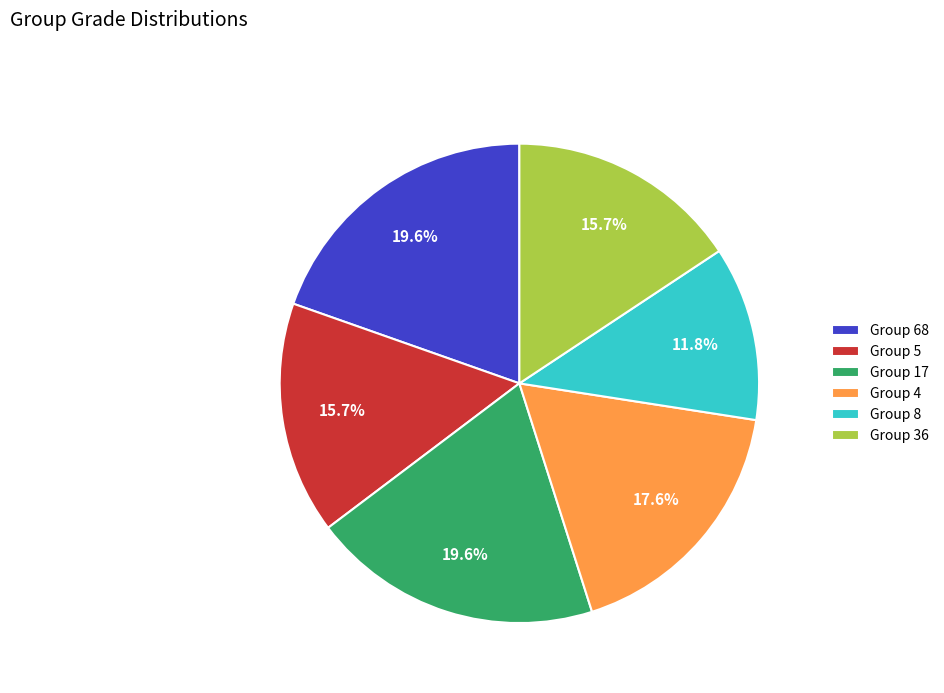

How many slices are in this pie chart?

6